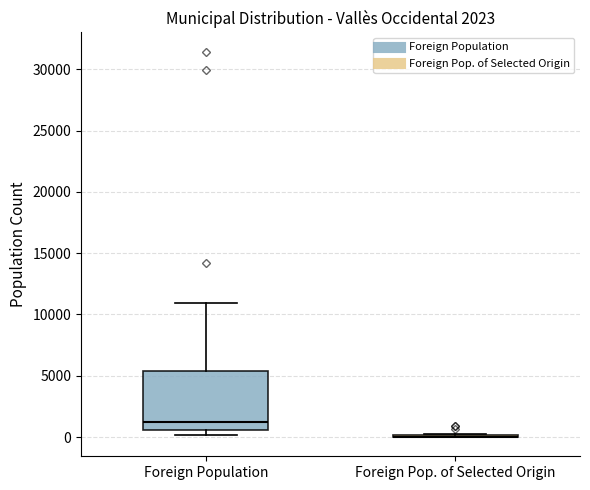

Comparing the boxes themselves (not the whiskers), which one is the tallest?

Foreign Population